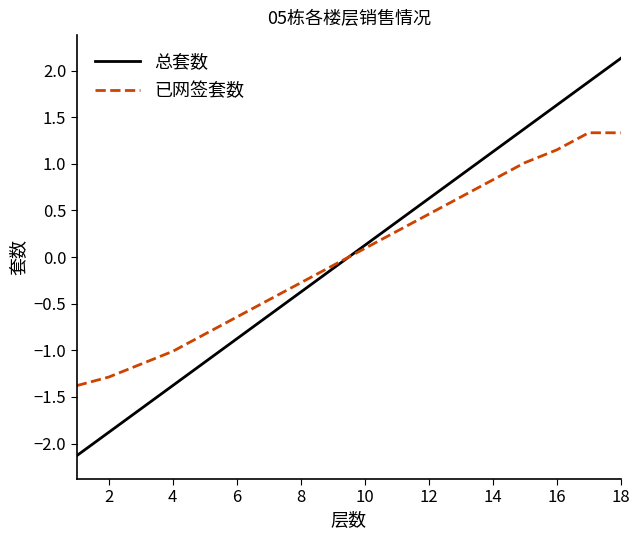

Which series has the widest spread of values?

总套数